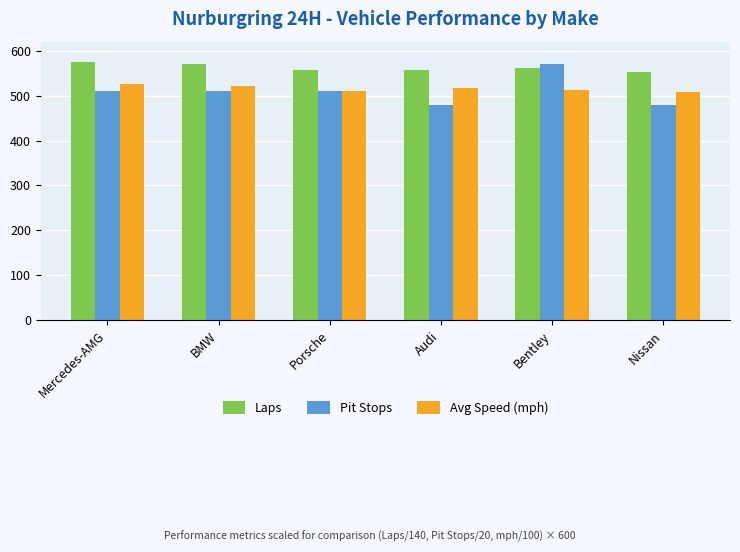

What is the difference between the second highest and minimum values in the Avg Speed (mph) series?

15.1